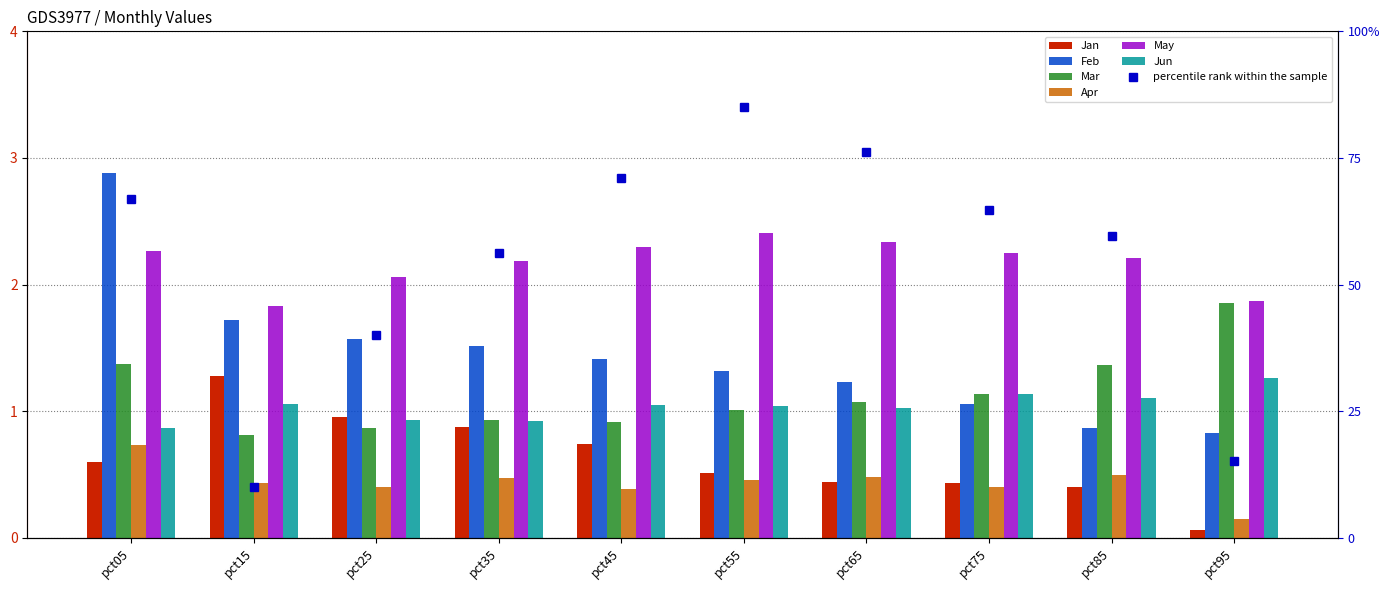

At pct65, list the series in order from largest to smallest.

May, Feb, Mar, Jun, Apr, Jan